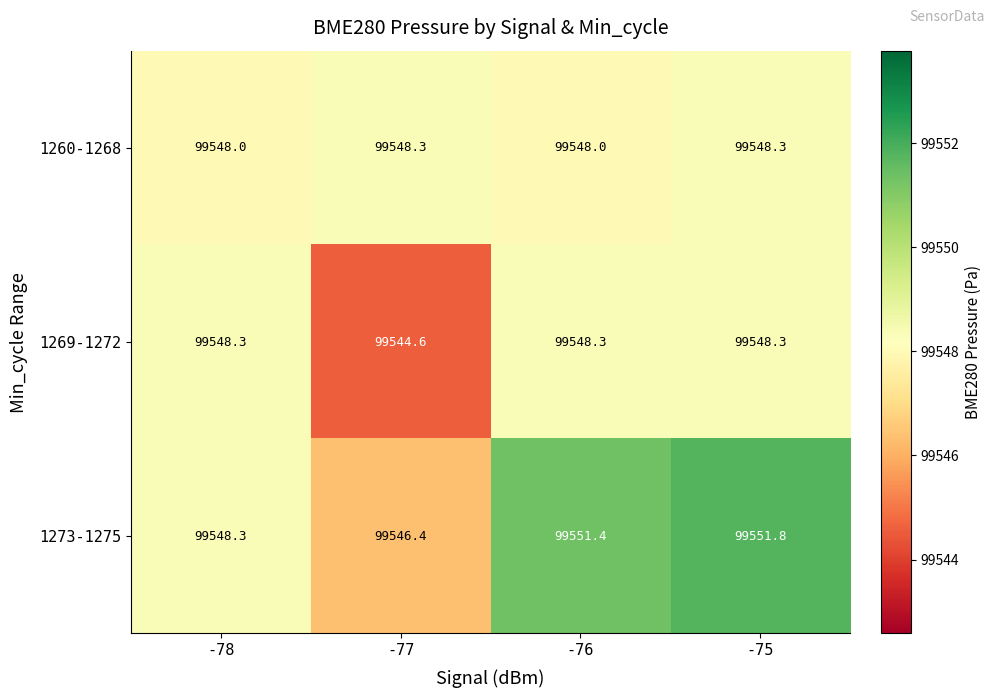

List the series in order of their overall mean, lowest first.

1269-1272, 1260-1268, 1273-1275